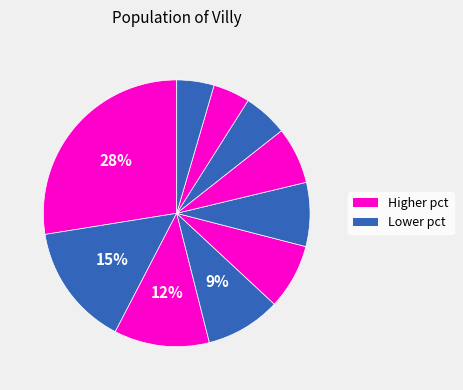

How many slices are in this pie chart?

10